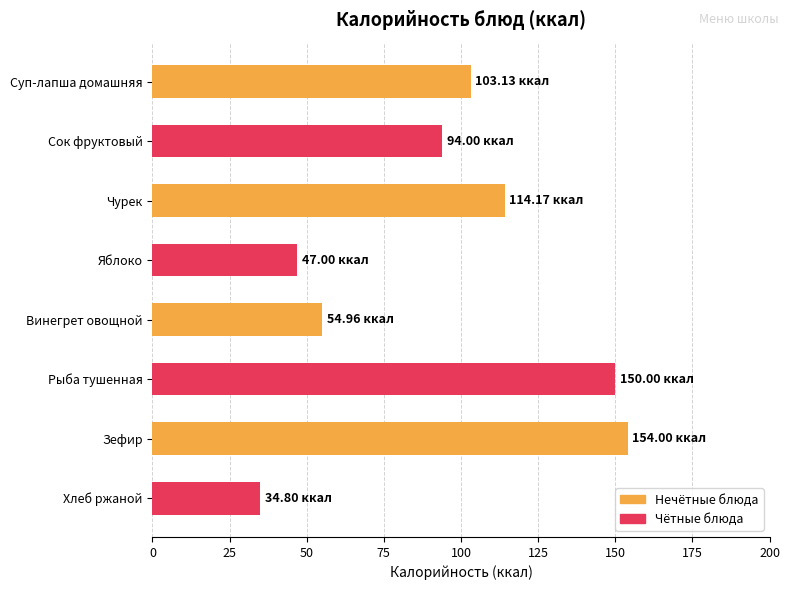

How many bars are there in total?

8